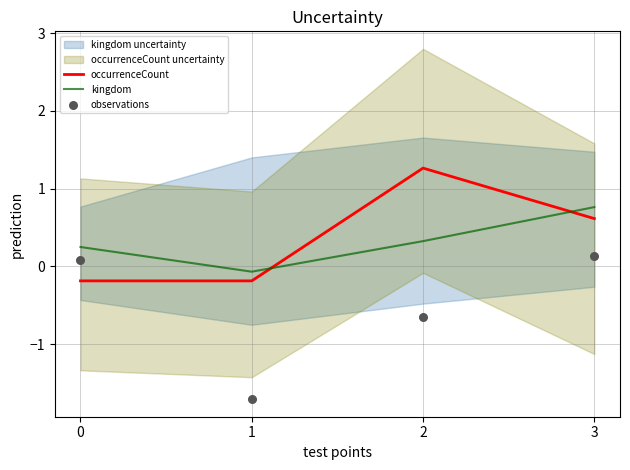

Is the value of occurrenceCount at 2 greater than the value of kingdom at 3?

Yes